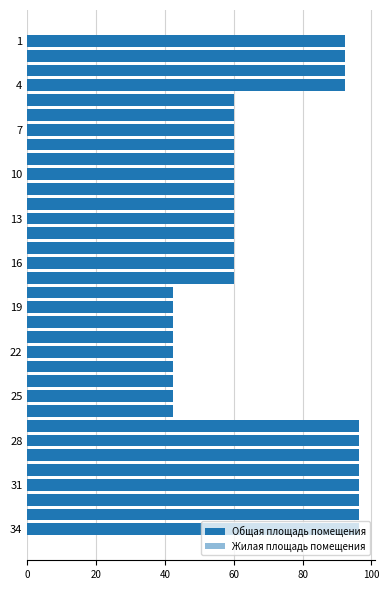

Which series changed the most between 31 and 34?

Общая площадь помещения